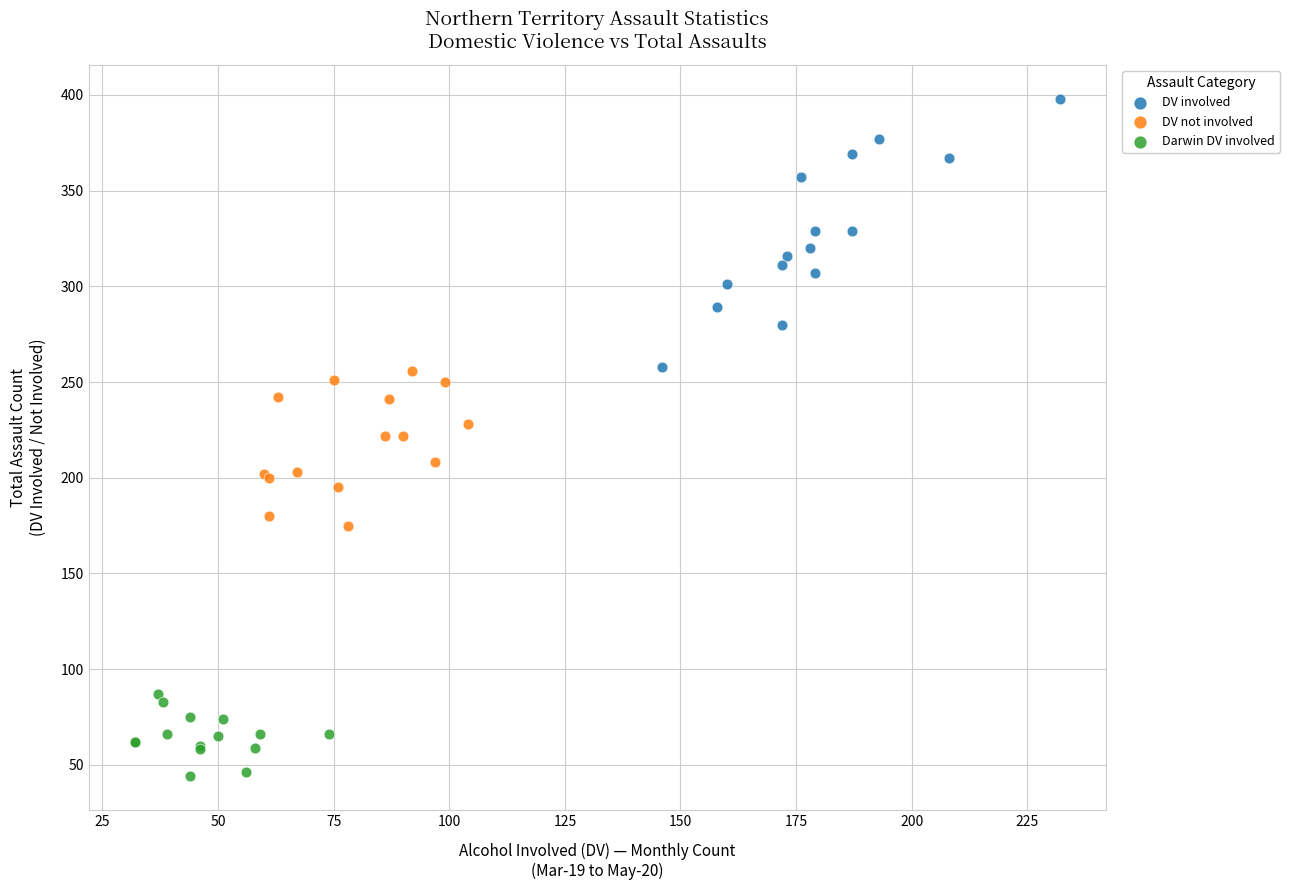

Which series contains the highest Y value?

DV involved